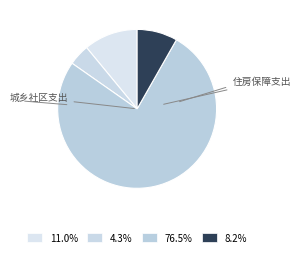

What is the largest slice in the pie chart?

城乡社区支出